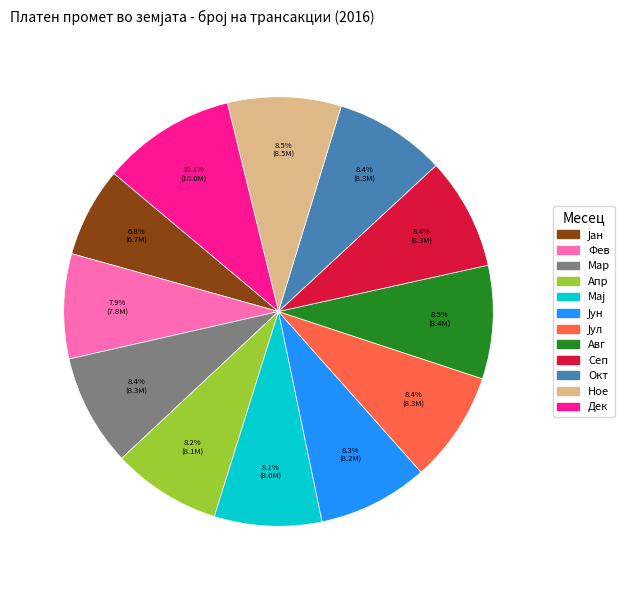

Is the sum of Дек and Сеп greater than half?

No